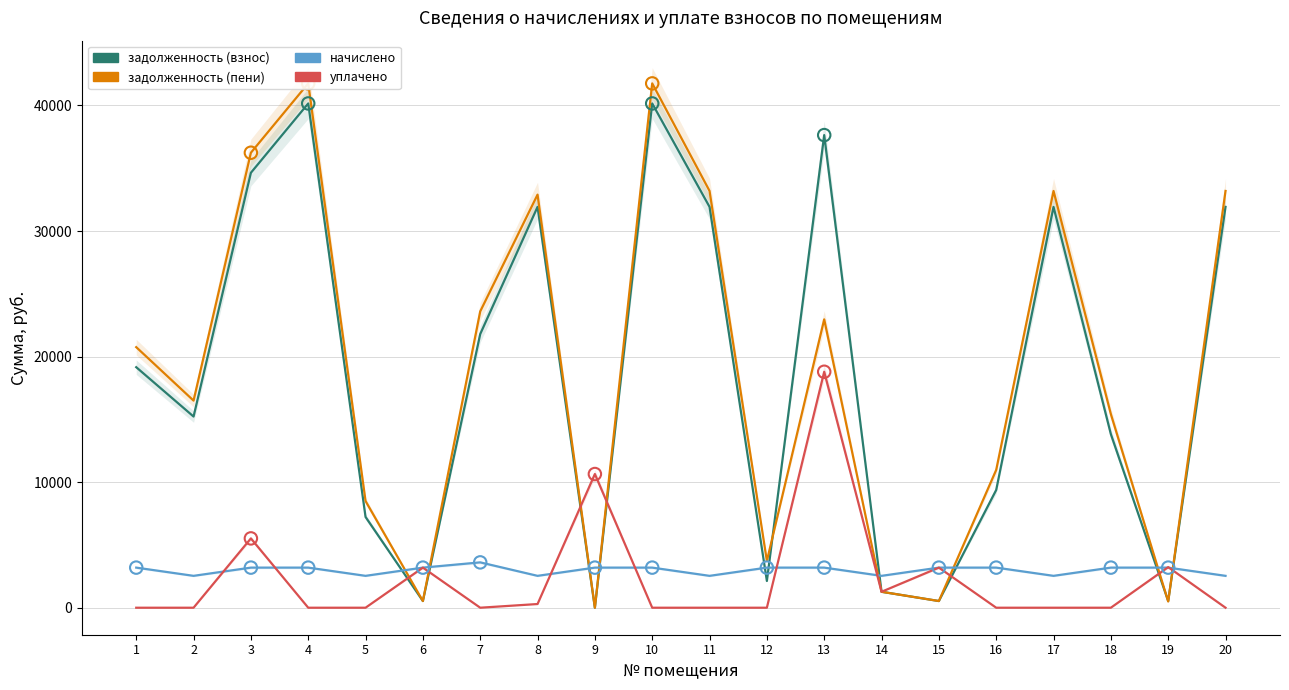

Which series has the largest Y range (max minus min)?

задолженность (пени)